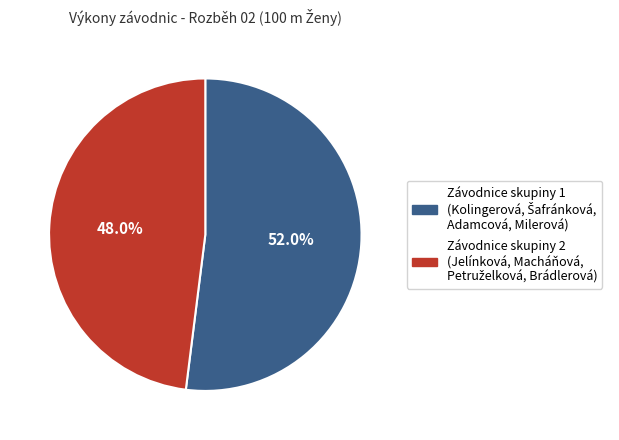

Is there a majority slice in this chart?

Yes